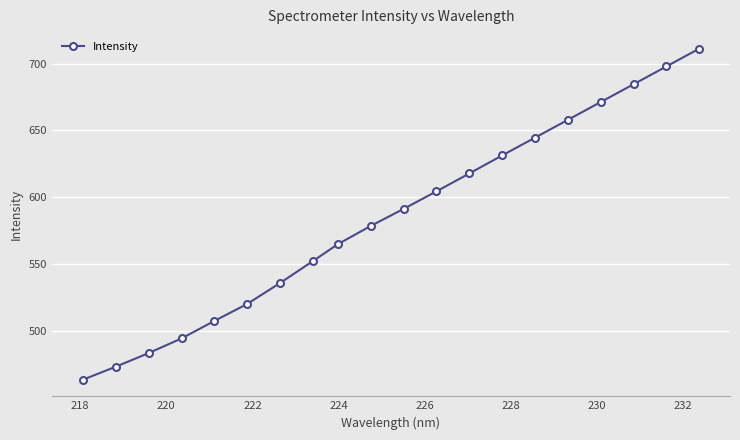

What is the greatest value displayed?

711.2